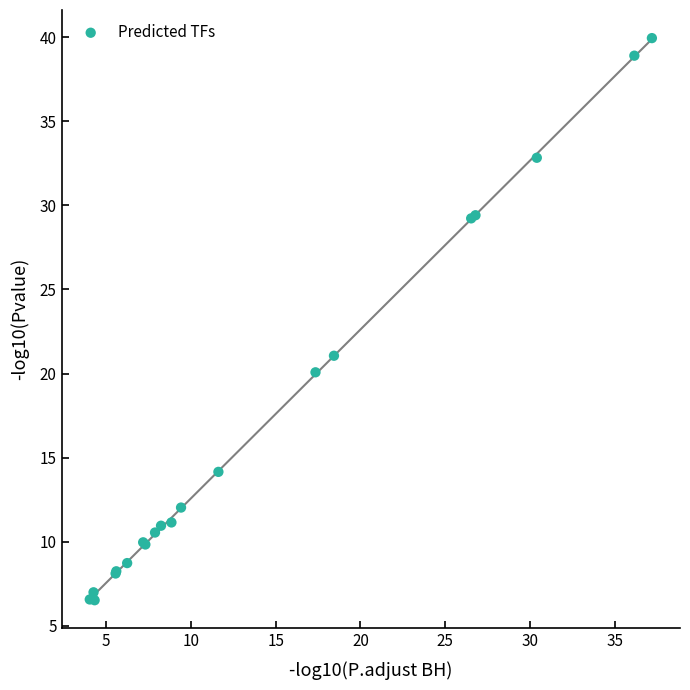

What Y value in the scatter plot is closest to 23?

21.1